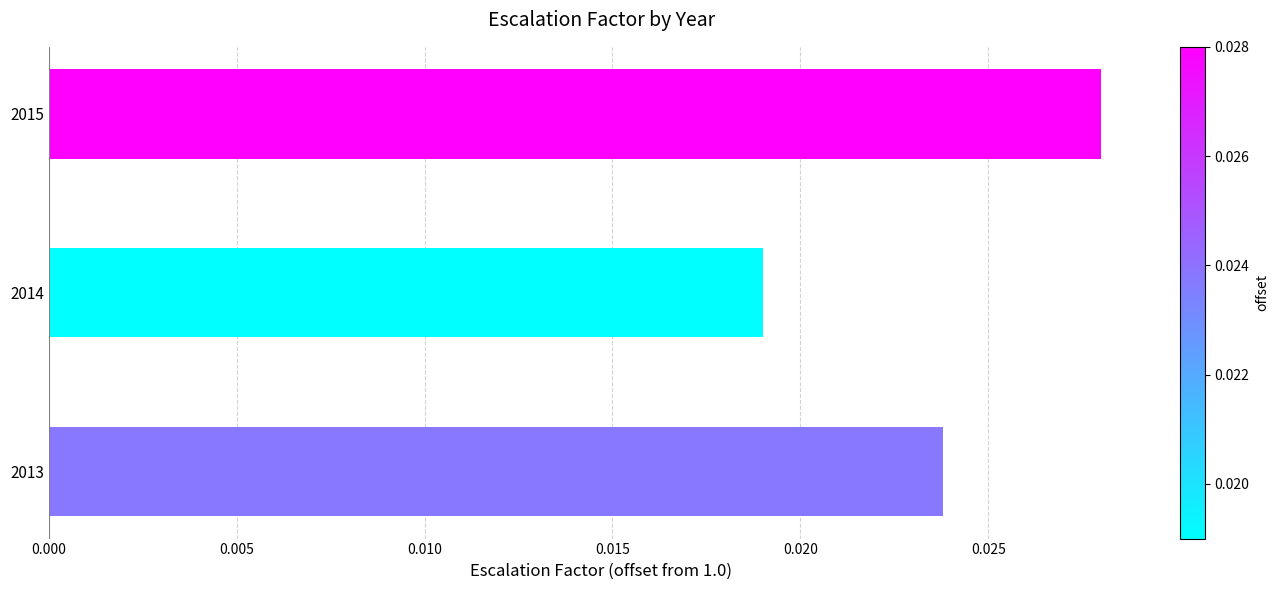

Between 2015 and 2014, which is larger?

2015